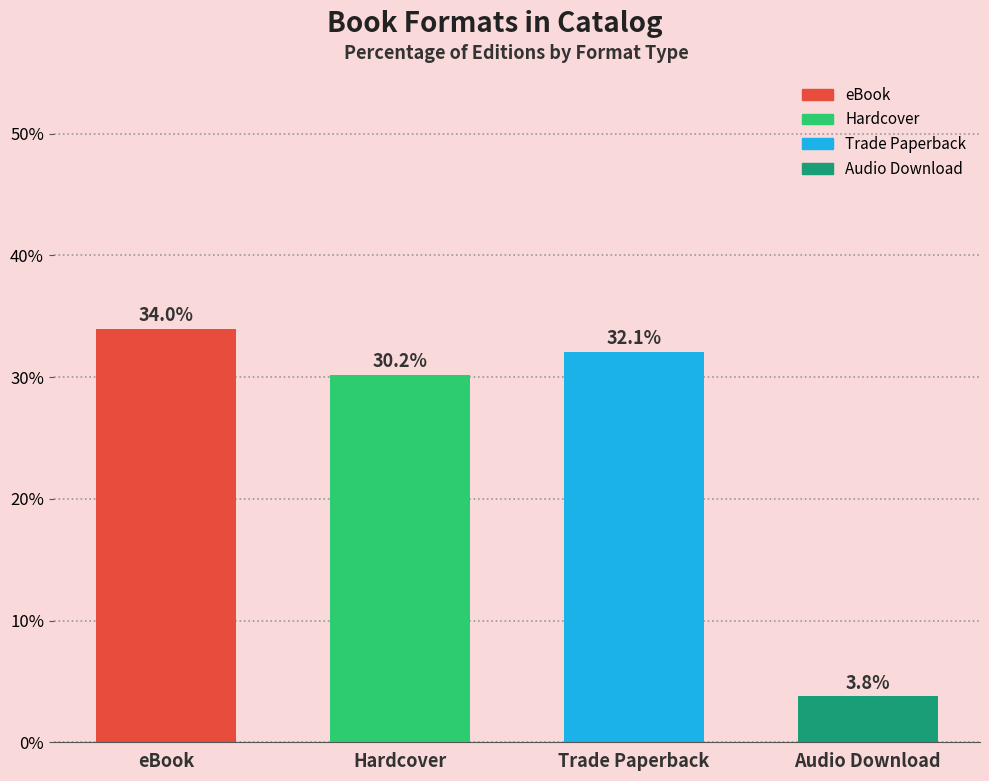

Reading left to right, what are all the values shown in this chart?

34.0	30.2	32.1	3.8